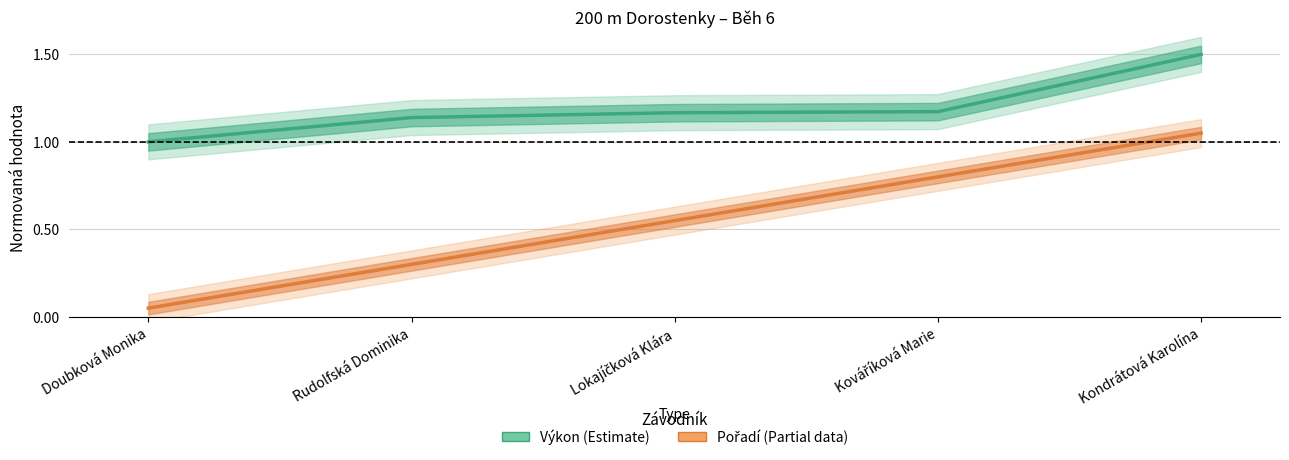

Count the number of categories in the chart.

5